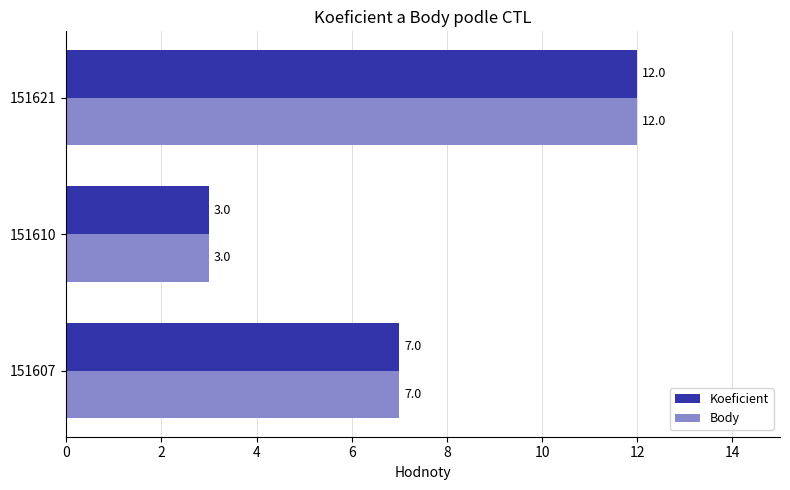

What is the sum of the Body values at 151621 and 151607?

19